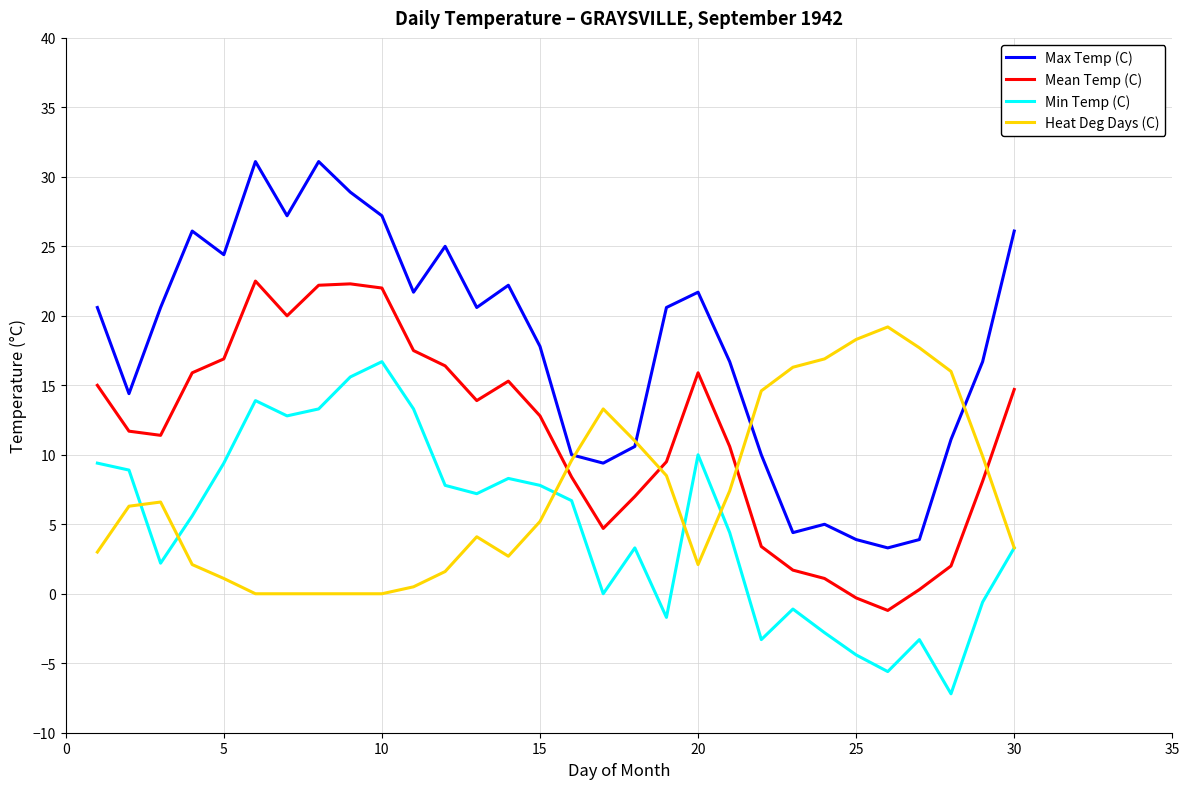

True or false: Min Temp (C) and Max Temp (C) cross at least once.

False